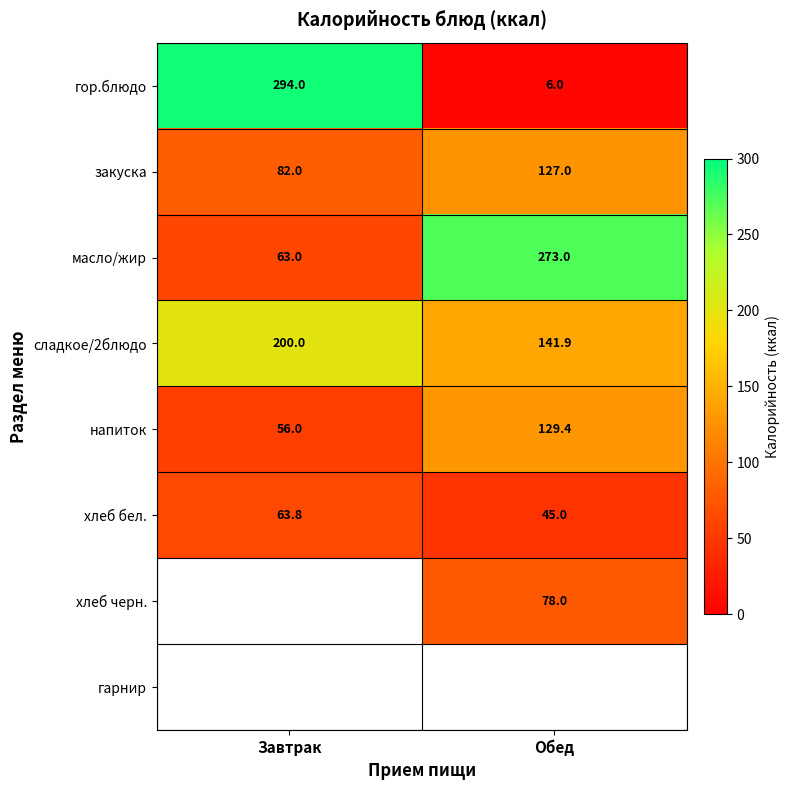

At which category does the chart reach its peak across all series?

Завтрак